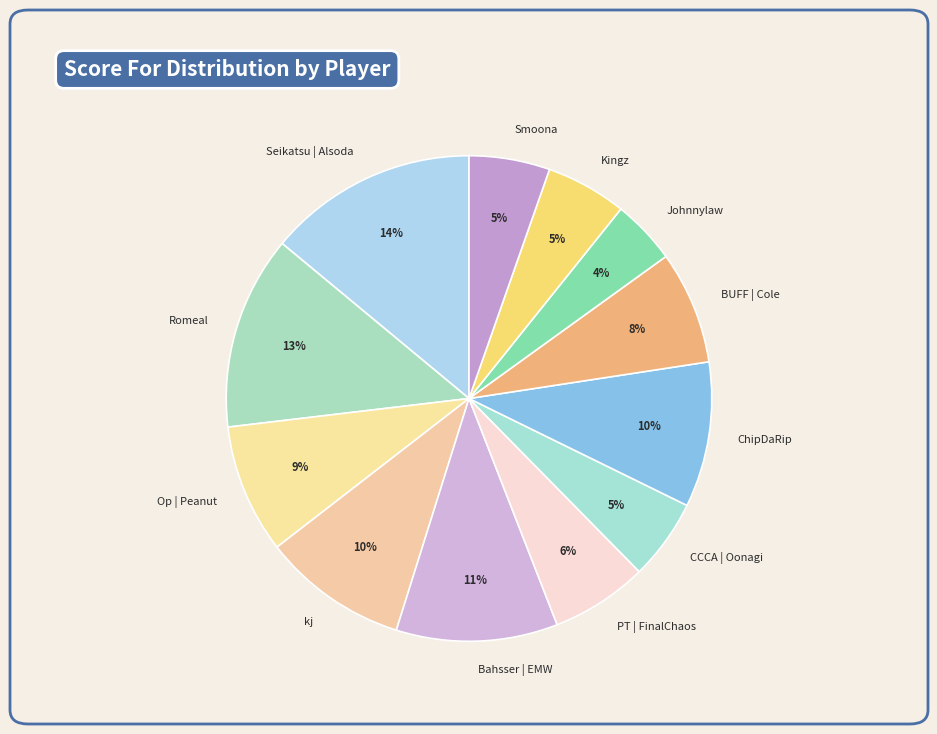

To the nearest percent, what portion does Bahsser | EMW represent?

11%